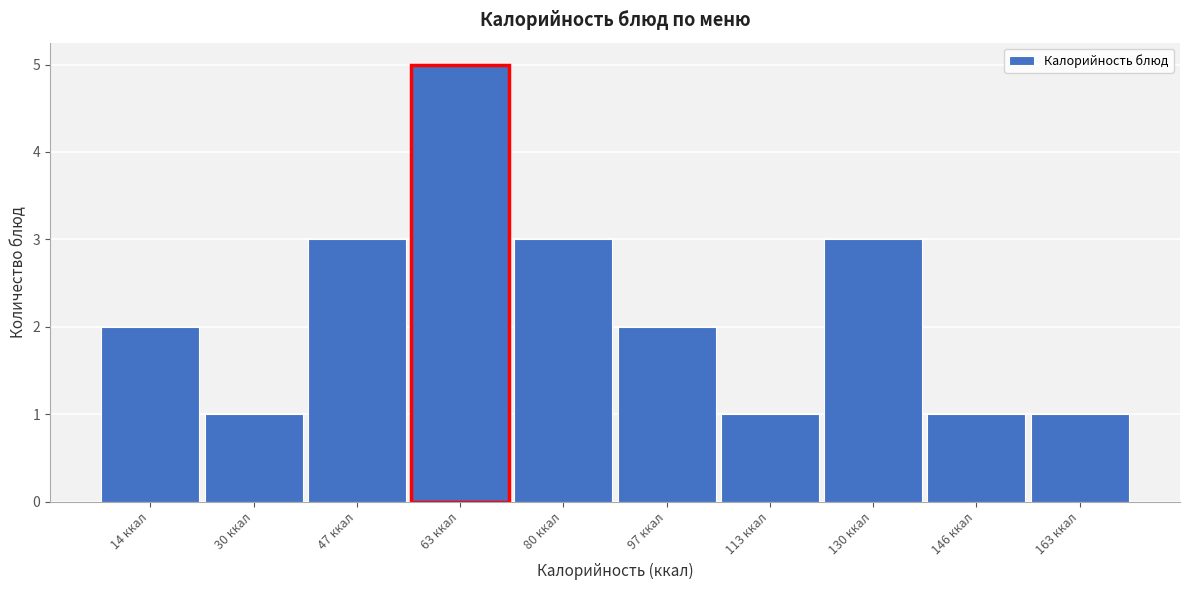

Reading right to left, extract all data points from this chart.

163 ккал=1	146 ккал=1	130 ккал=3	113 ккал=1	97 ккал=2	80 ккал=3	63 ккал=5	47 ккал=3	30 ккал=1	14 ккал=2